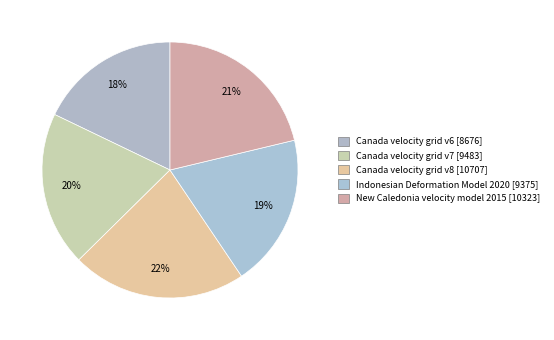

What is the total percentage of Canada velocity grid v8 and Canada velocity grid v6?

39.9%